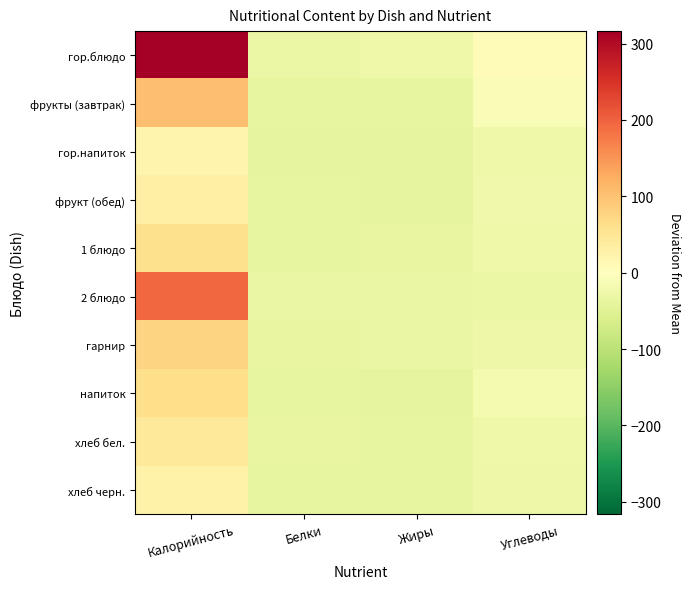

Reading left to right, what are all the values shown in this chart?

гор.блюдо: Калорийность=316.3	Белки=-31.4	Жиры=-25.0	Углеводы=6.7
фрукты (завтрак): Калорийность=104.6	Белки=-37.2	Жиры=-39.4	Углеводы=-8.0
гор.напиток: Калорийность=20.0	Белки=-39.8	Жиры=-39.9	Углеводы=-25.0
фрукт (обед): Калорийность=32.0	Белки=-39.0	Жиры=-40.0	Углеводы=-24.0
1 блюдо: Калорийность=60.9	Белки=-38.3	Жиры=-35.7	Углеводы=-26.3
2 блюдо: Калорийность=195.0	Белки=-32.2	Жиры=-32.3	Углеводы=-31.9
гарнир: Калорийность=79.0	Белки=-36.5	Жиры=-33.3	Углеводы=-28.5
напиток: Калорийность=63.0	Белки=-39.3	Жиры=-39.7	Углеводы=-15.6
хлеб бел.: Калорийность=42.2	Белки=-36.8	Жиры=-38.6	Углеводы=-26.9
хлеб черн.: Калорийность=26.0	Белки=-37.6	Жиры=-39.5	Углеводы=-28.0